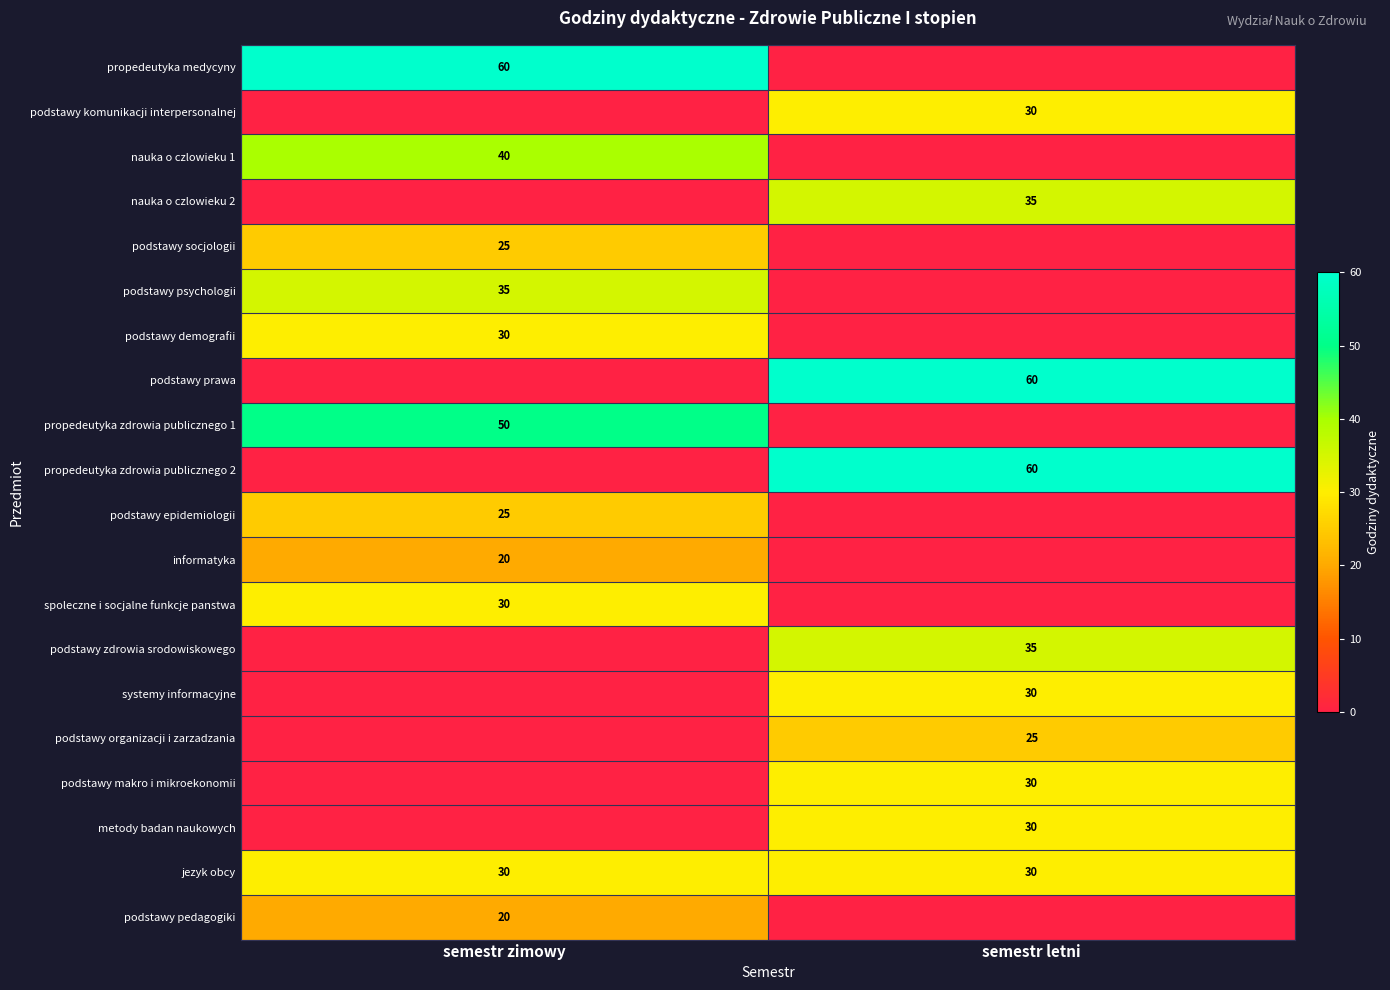

Is it true that podstawy prawa equals 60 at semestr letni?

True